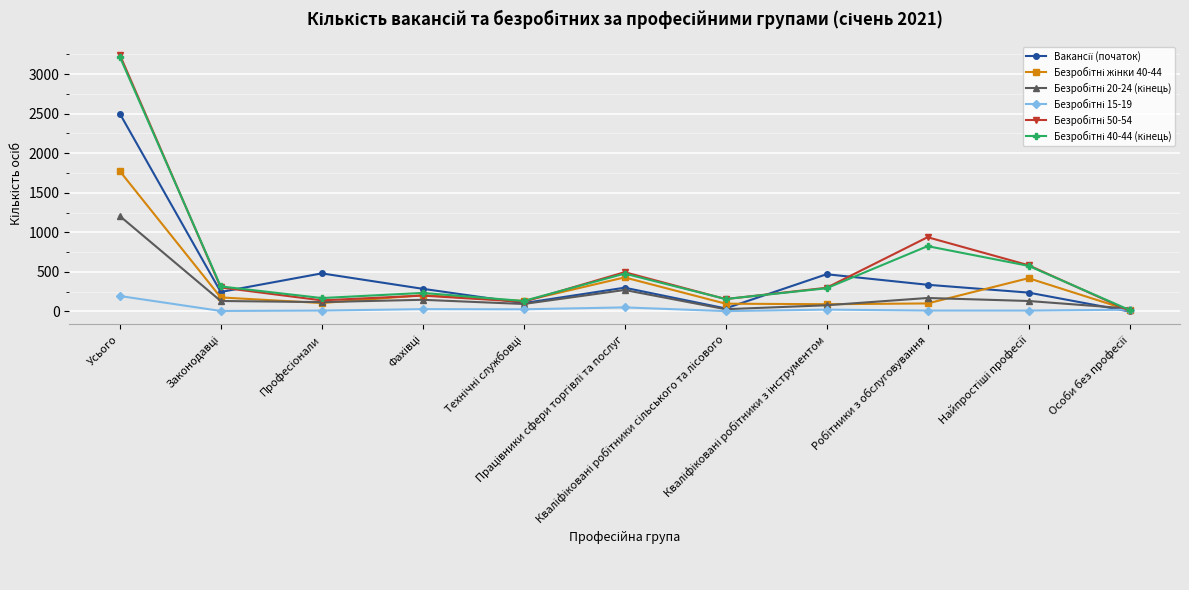

Is this an area chart (filled region under the line)?

No